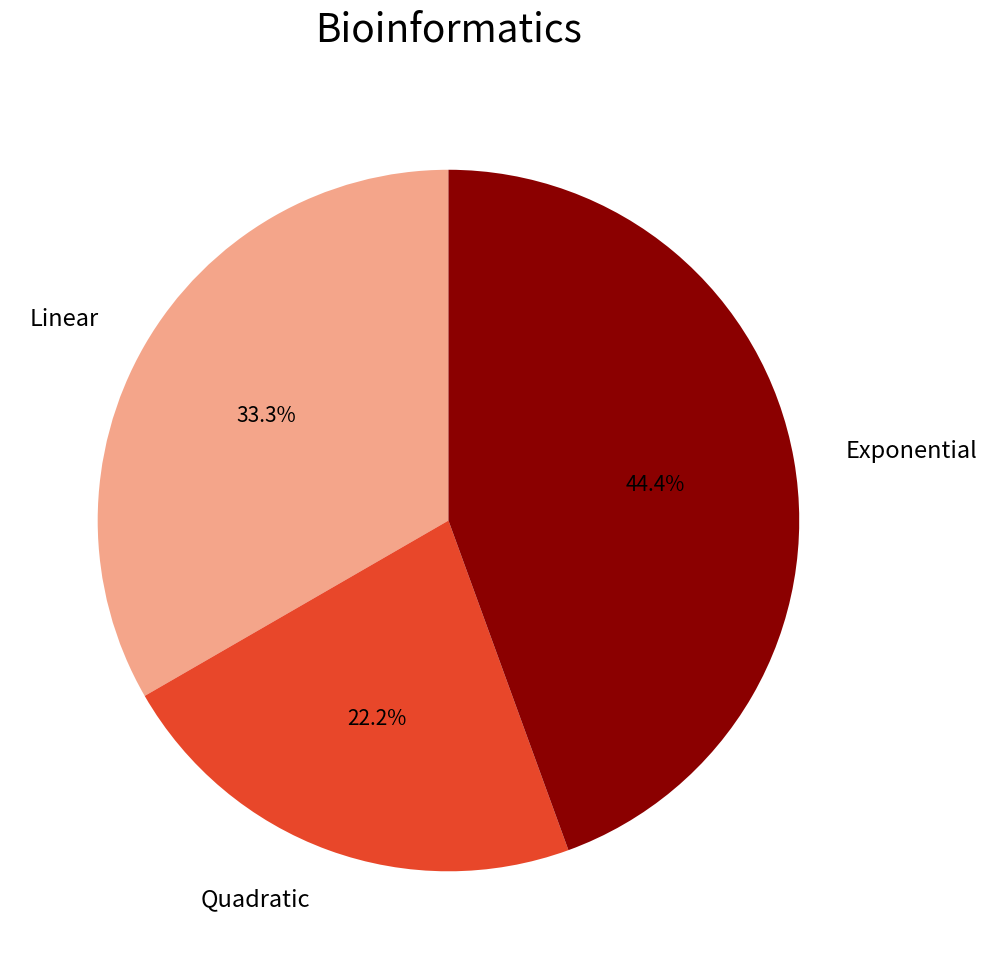

Does any single category account for the majority?

No